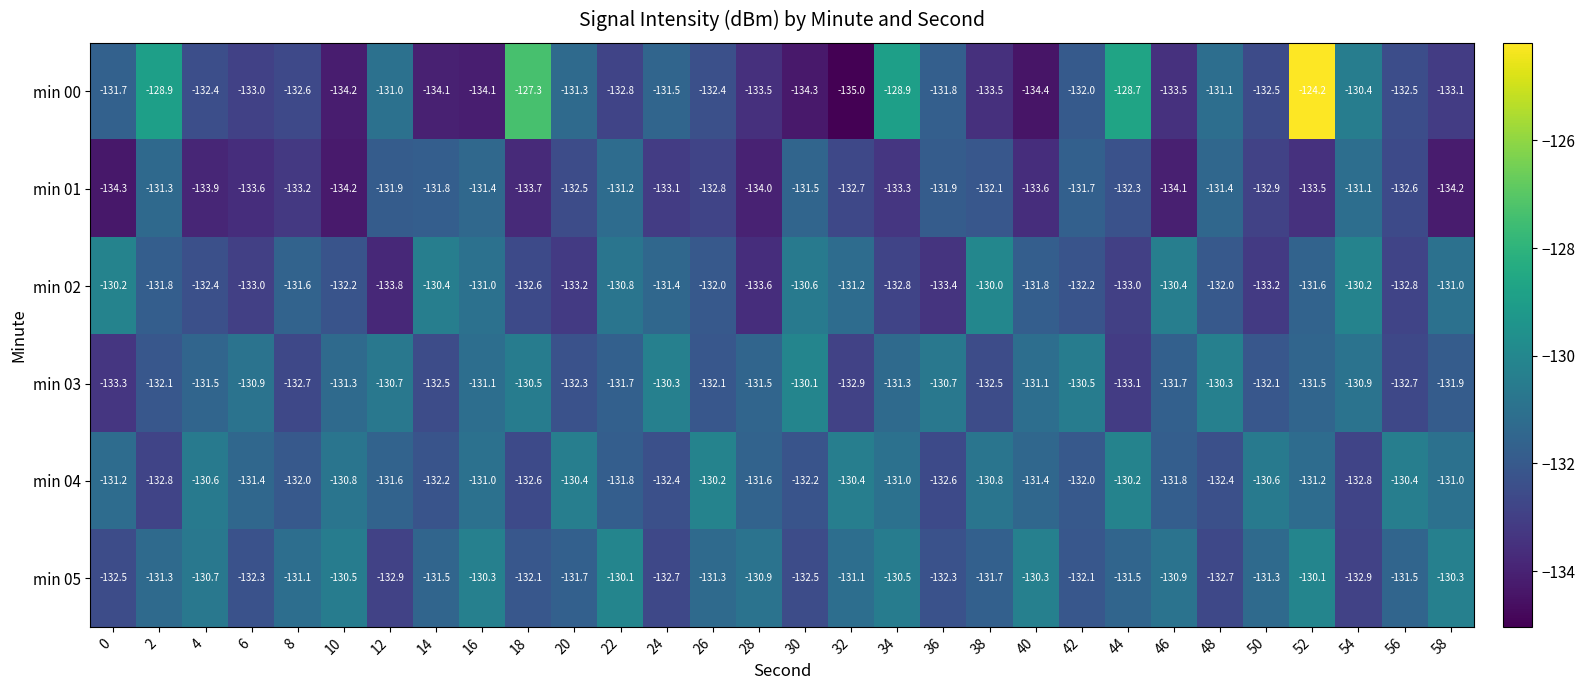

What is the smallest value displayed?

-135.0